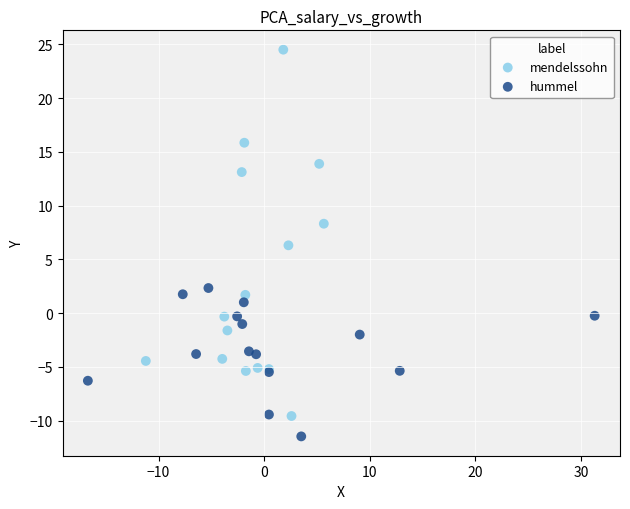

Which series has the largest Y range (max minus min)?

mendelssohn